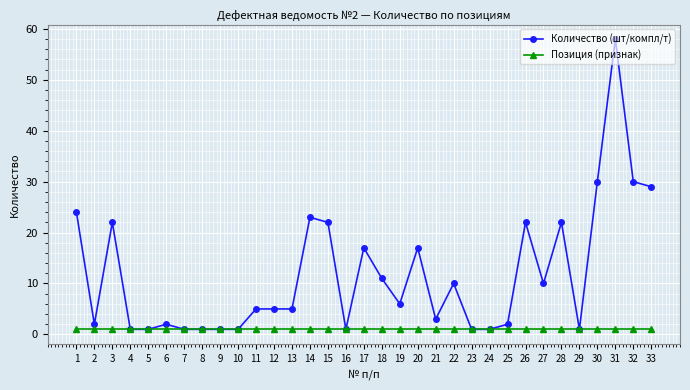

What is the average value of the Позиция (признак) series?

1